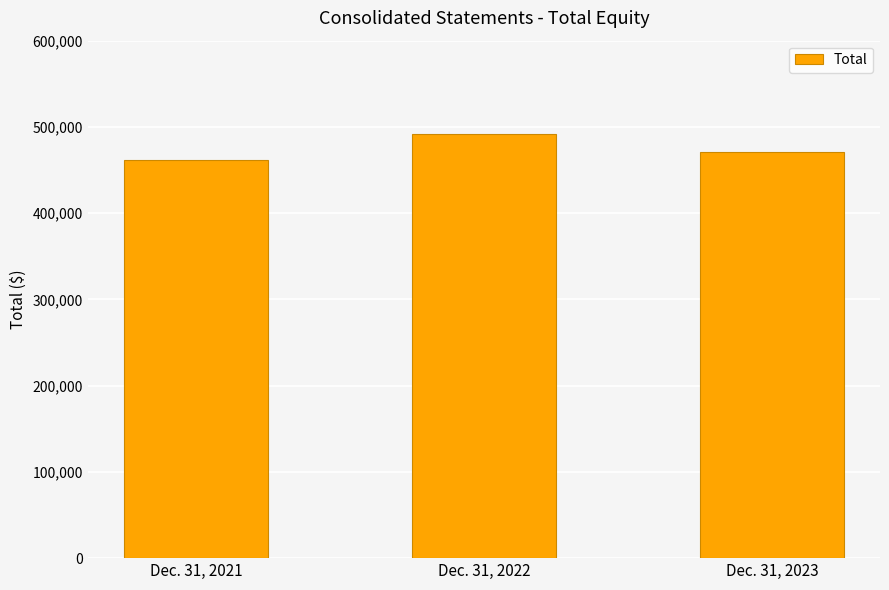

The value at Dec. 31, 2022 is 821803. True or false?

False